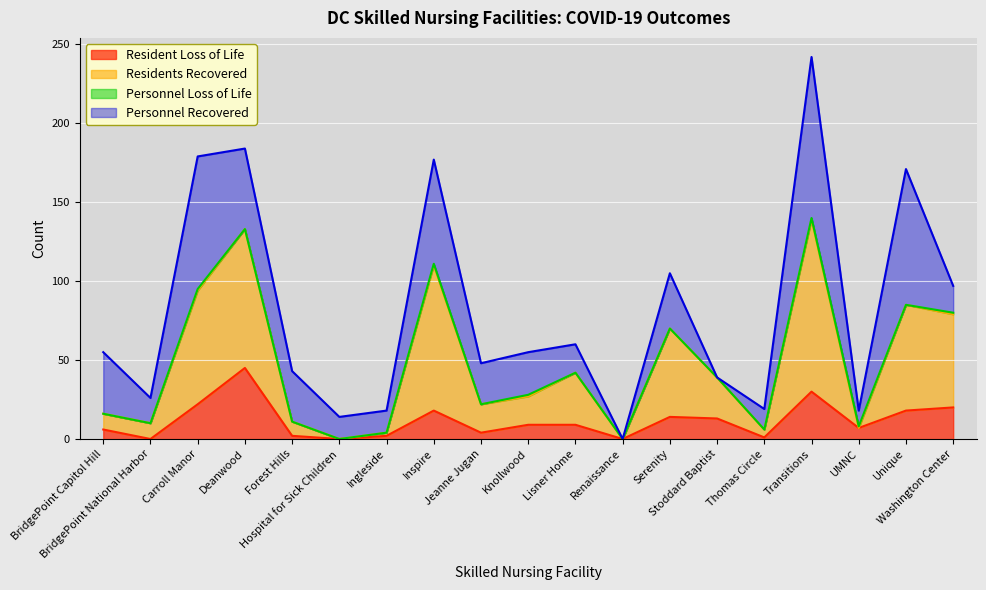

True or false: Resident Loss of Life and Residents Recovered cross at least once.

False